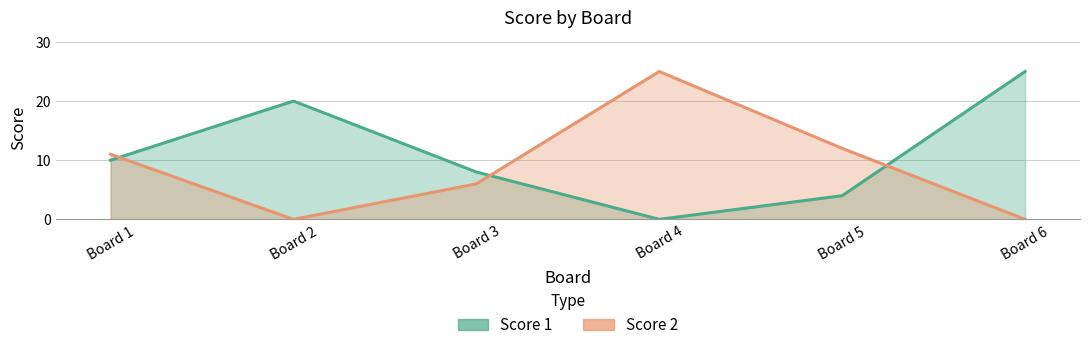

Where do Score 1 and Score 2 first cross each other?

Board 1 and Board 2